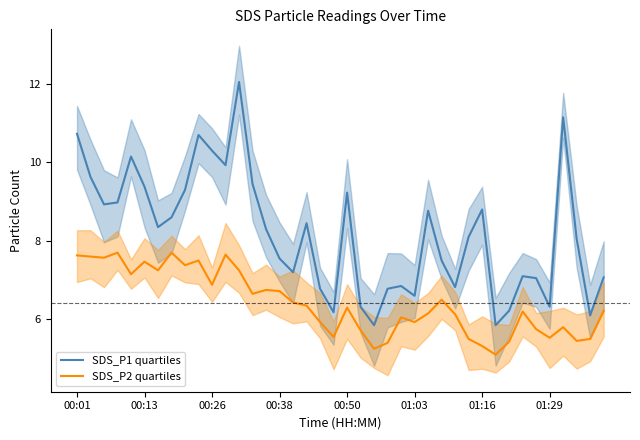

True or false: SDS_P1 quartiles has a value of 9.4 at 00:13.

True